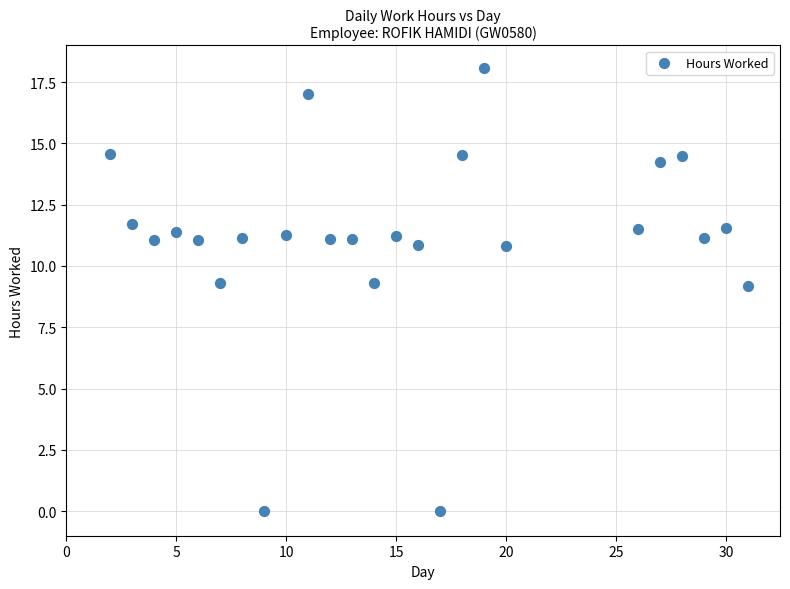

What is the range of Y values (max minus min)?

18.1